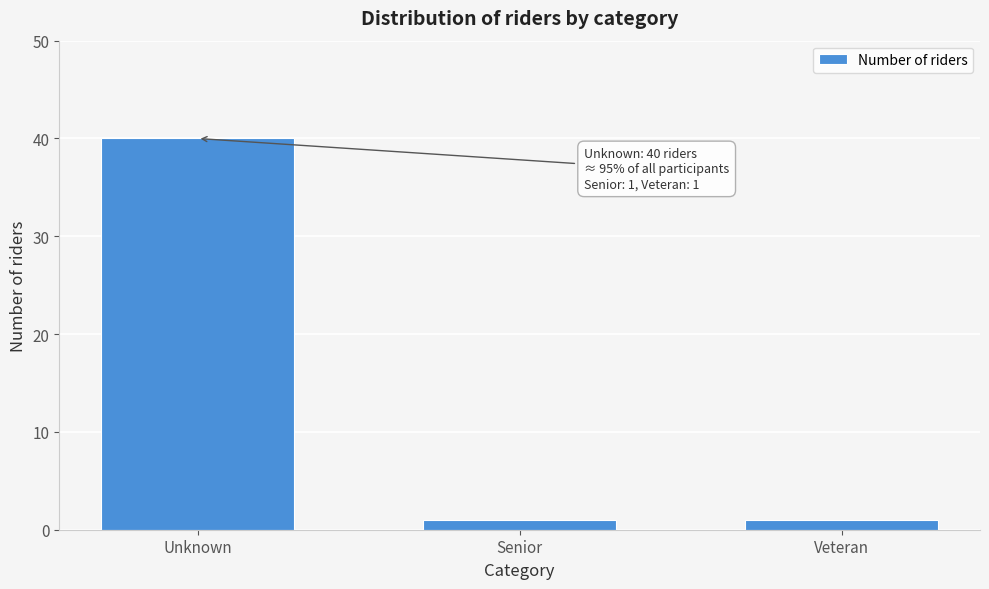

Reading left to right, transcribe all the data shown in this chart.

Unknown=40	Senior=1	Veteran=1